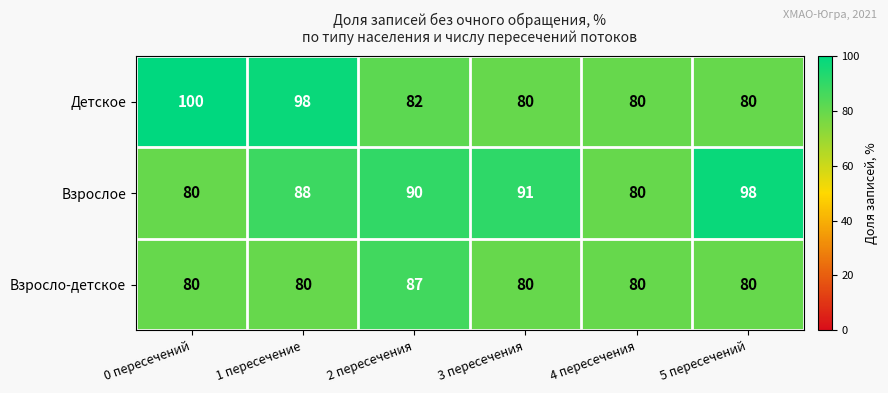

Reading left to right, transcribe all the data shown in this chart.

Детское: 100	98	82	80	80	80
Взрослое: 80	88	90	91	80	98
Взросло-детское: 80	80	87	80	80	80